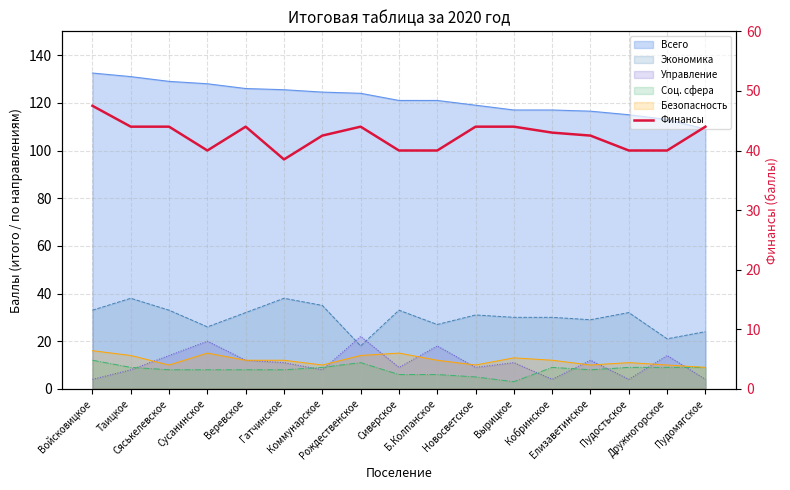

How many points are lower than both their immediate neighbors (excluding endpoints)?

2